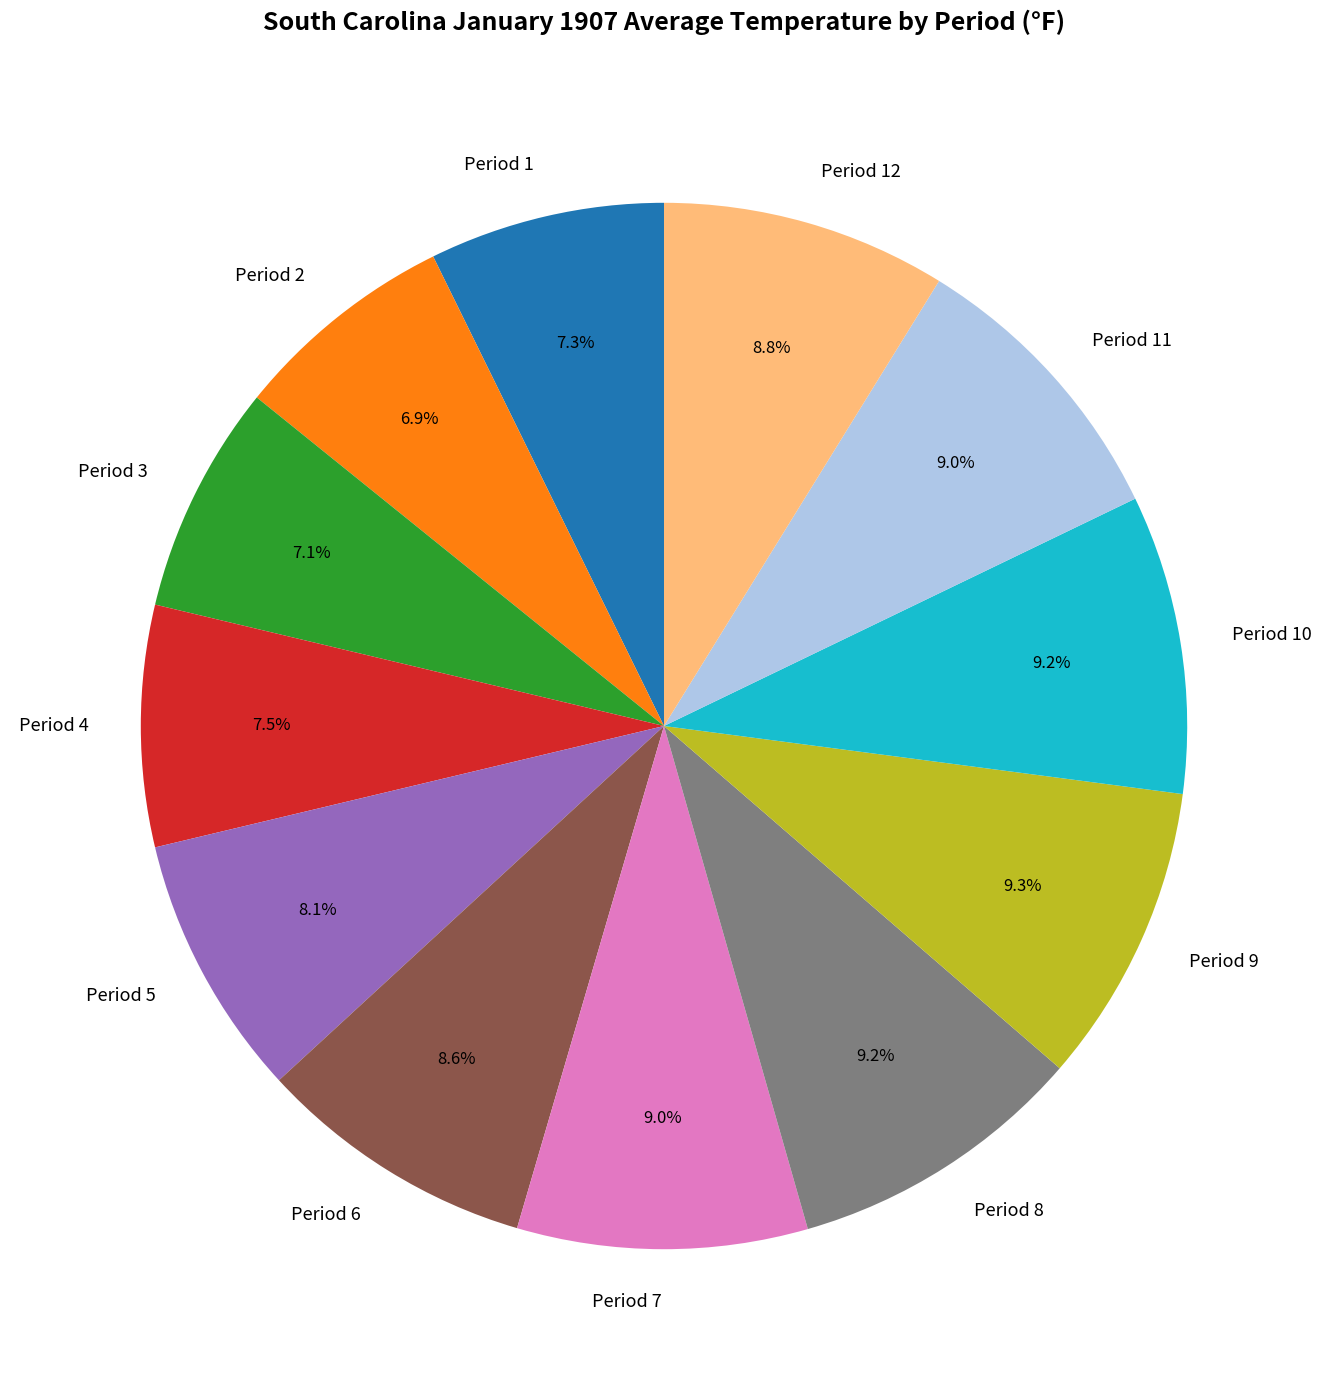

Is there a majority slice in this chart?

No